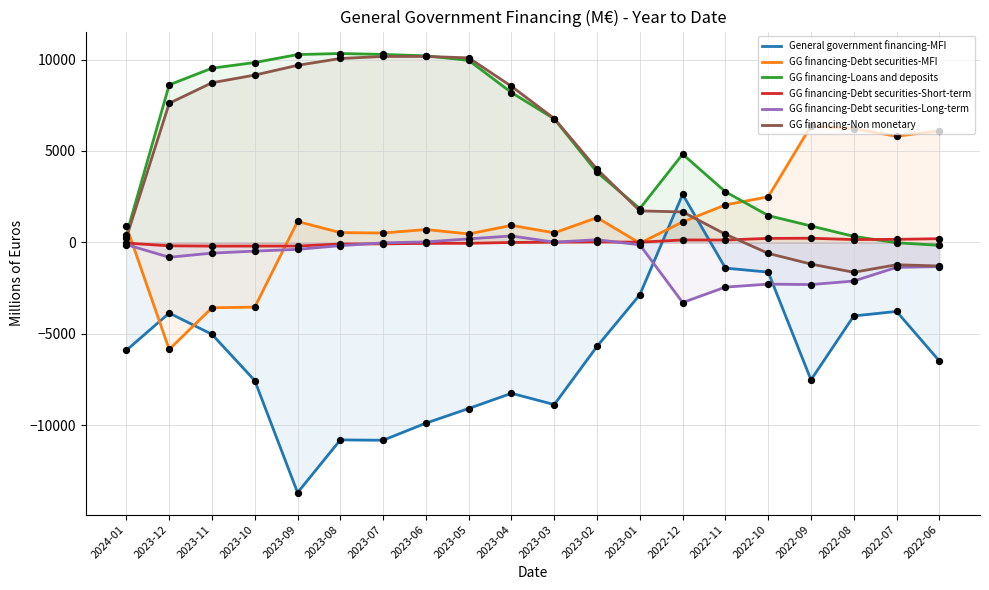

Which series contains the highest Y value?

GG financing-Loans and deposits